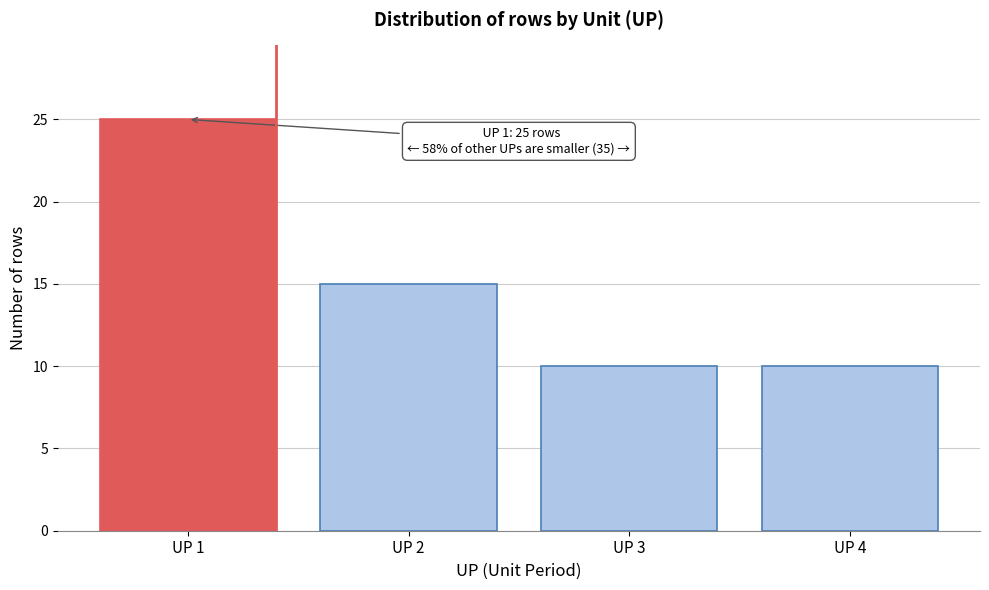

Reading right to left, transcribe all the data shown in this chart.

UP 4=10	UP 3=10	UP 2=15	UP 1=25